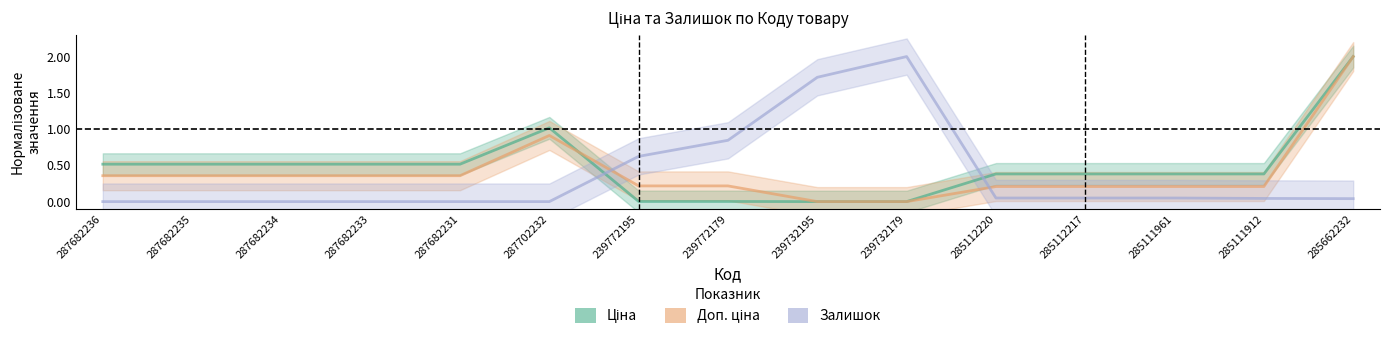

Where is the first local maximum for Доп. ціна?

287702232